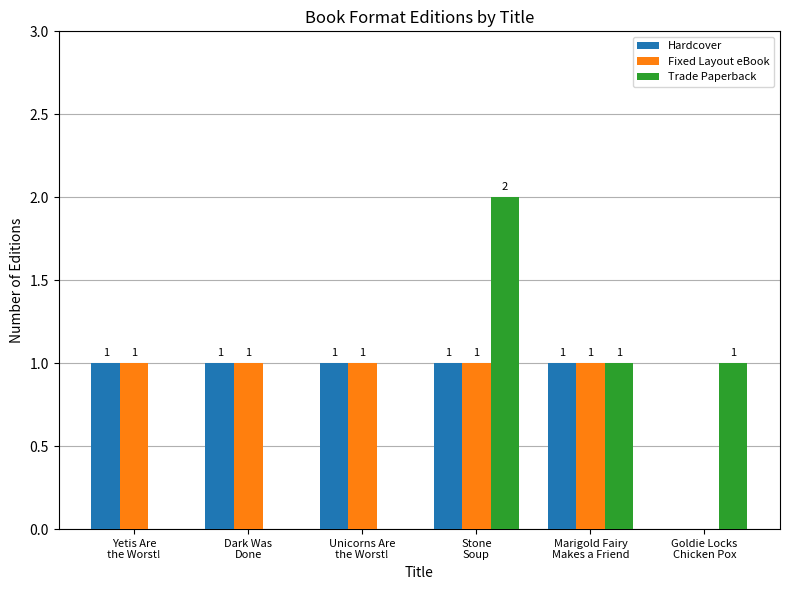

Where does the Trade Paperback series first go above 1?

Stone
Soup